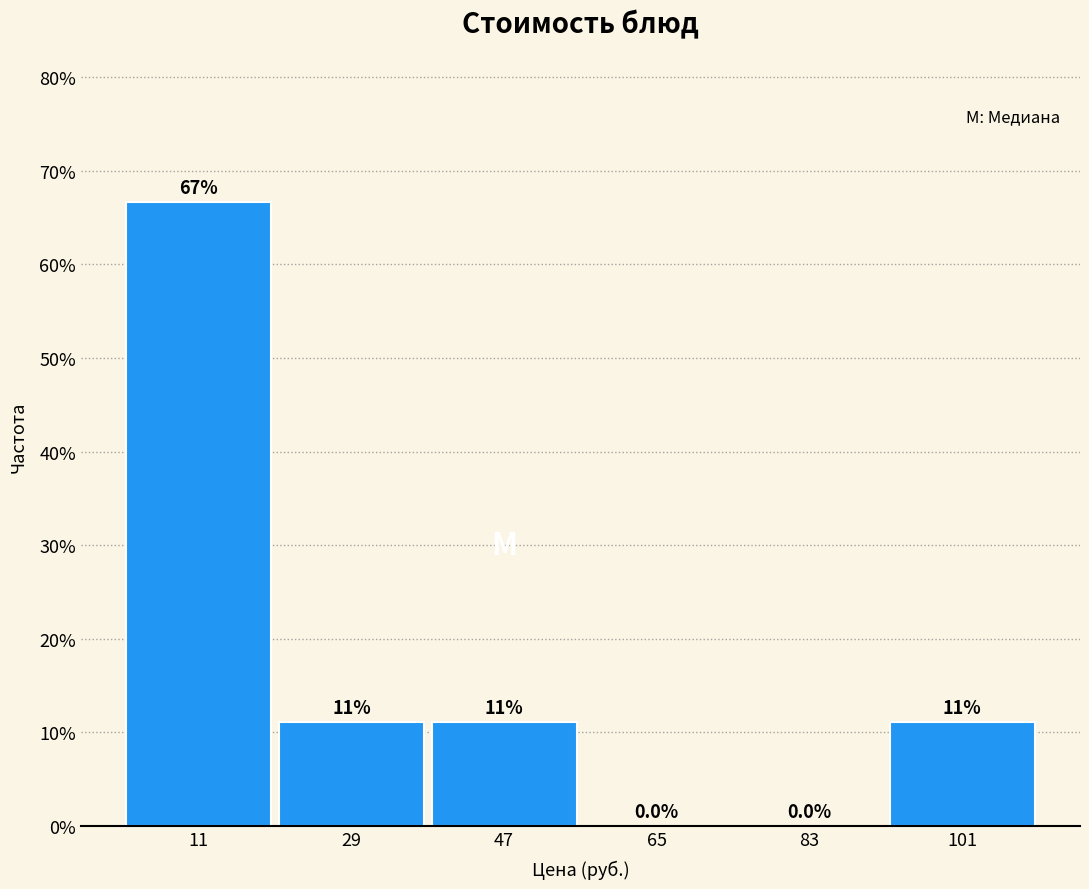

Which range on the x-axis has the tallest bar?

2 to 20